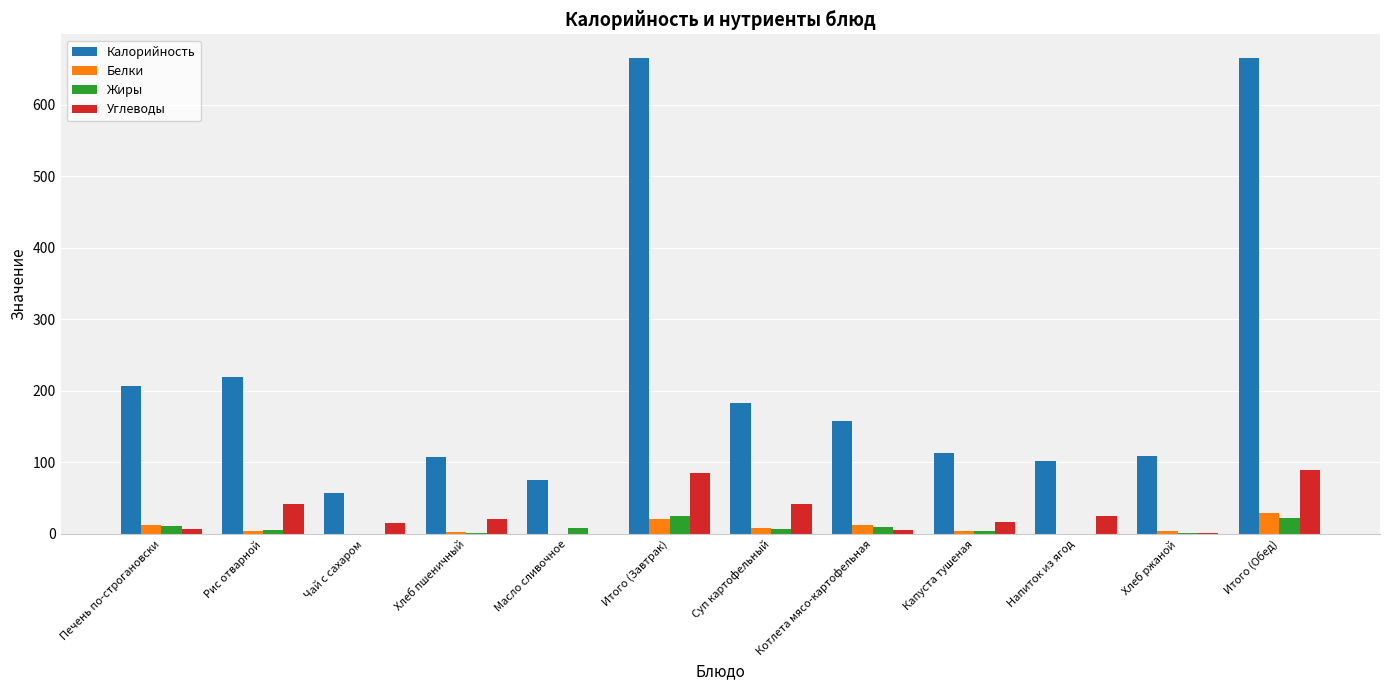

The Калорийность series shows 346.5 at Рис отварной. True or false?

False